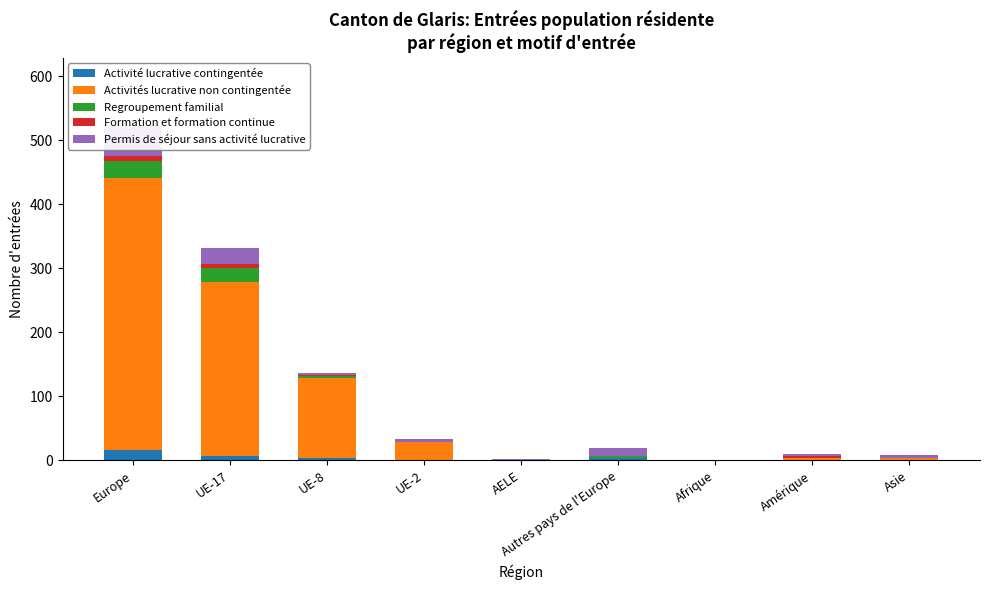

What is the difference between the highest and lowest values at Europe?

417